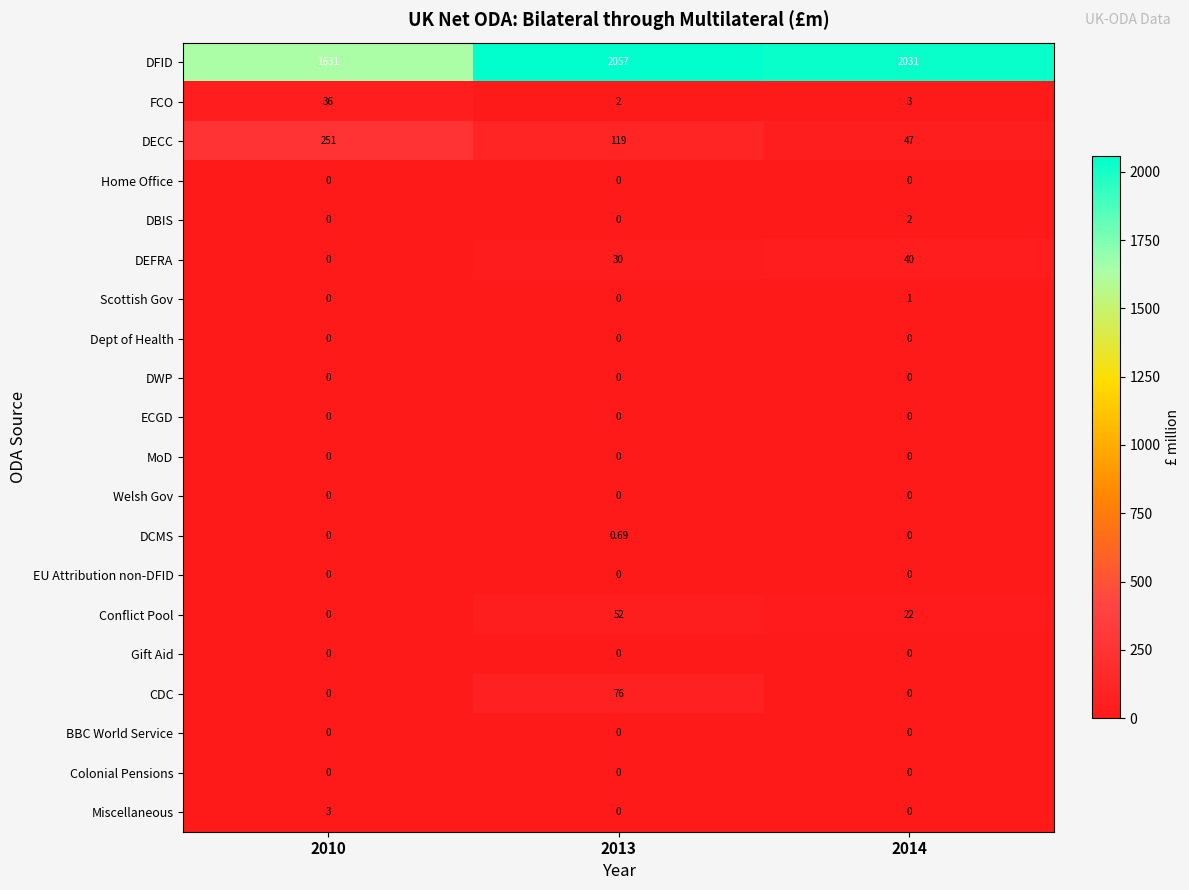

What is the spread (max minus min) of values at 2010?

1631.0